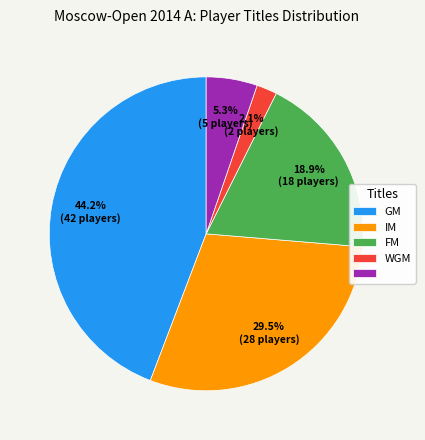

To the nearest percent, what is the average slice percentage?

20%